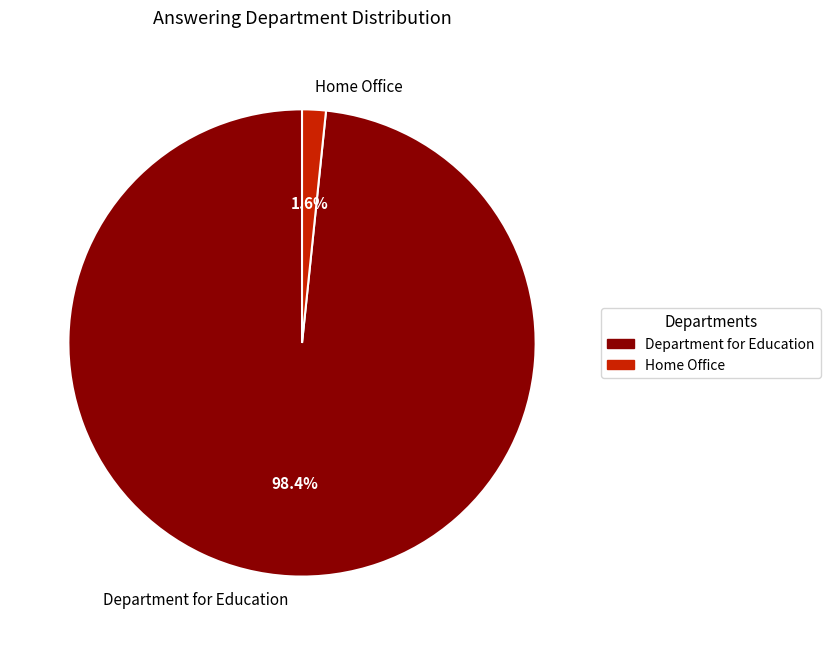

Which slice is the largest?

Department for Education